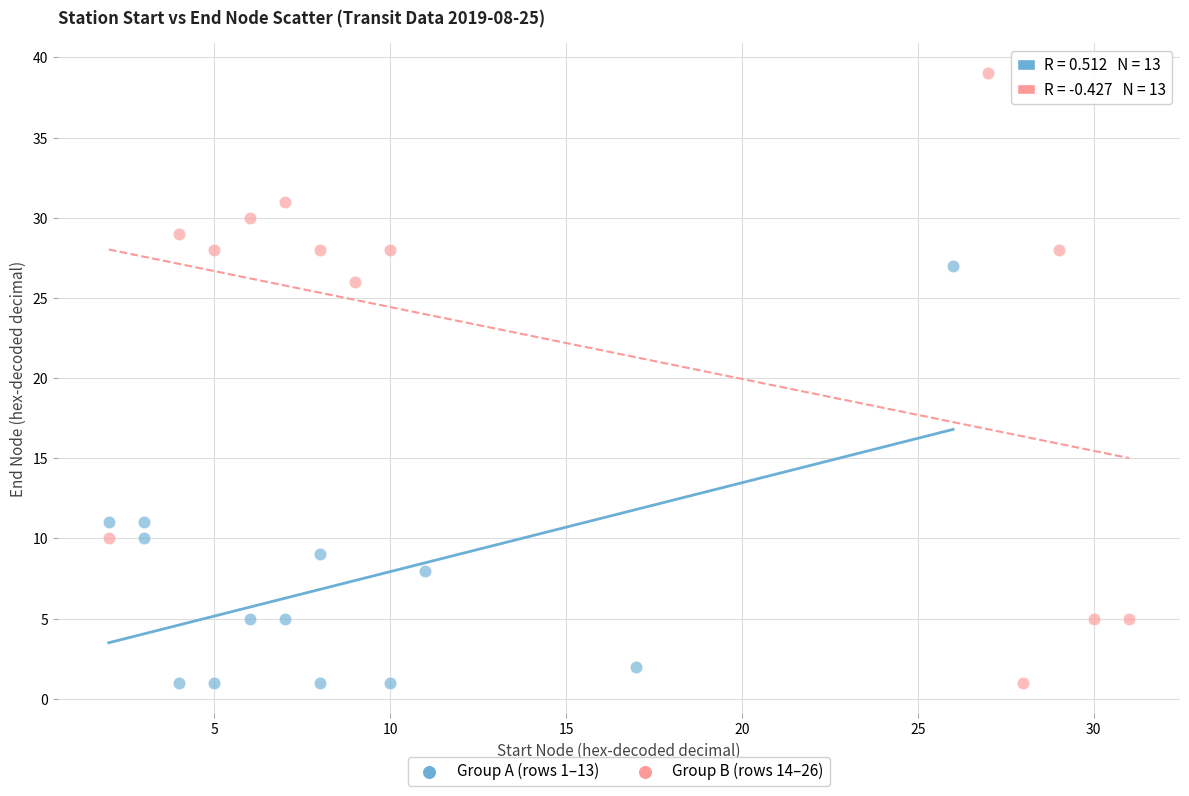

What are all the series names shown in the legend?

Group A (rows 1–13), Group B (rows 14–26)